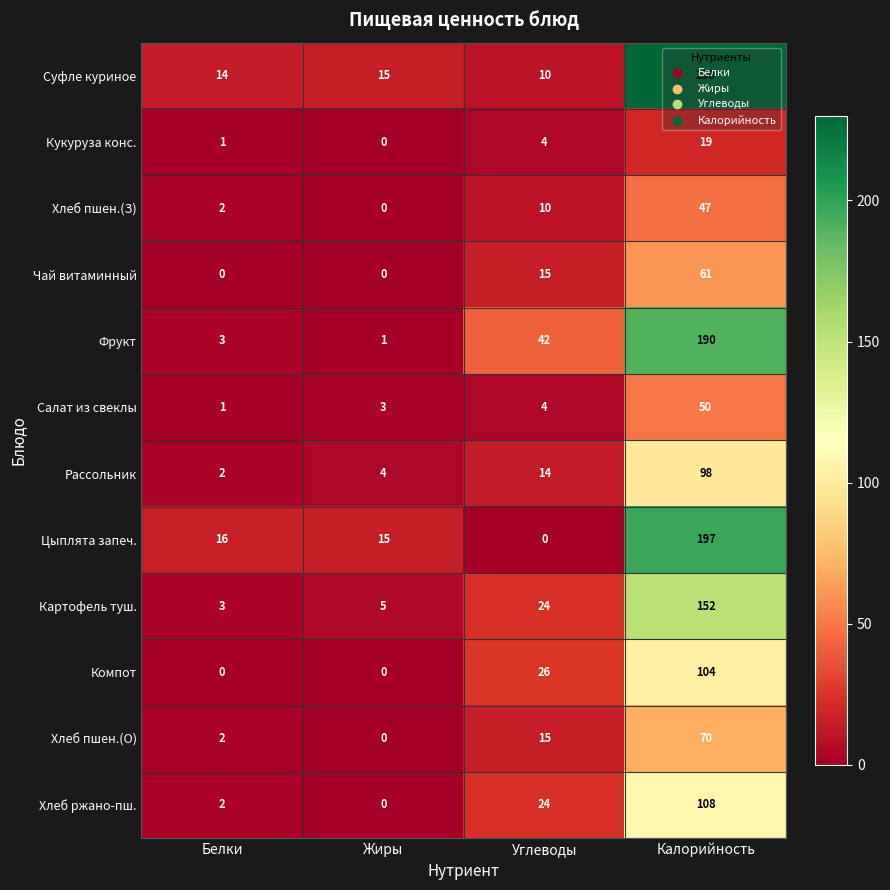

The value of Салат из свеклы at Калорийность is 18. True or false?

False